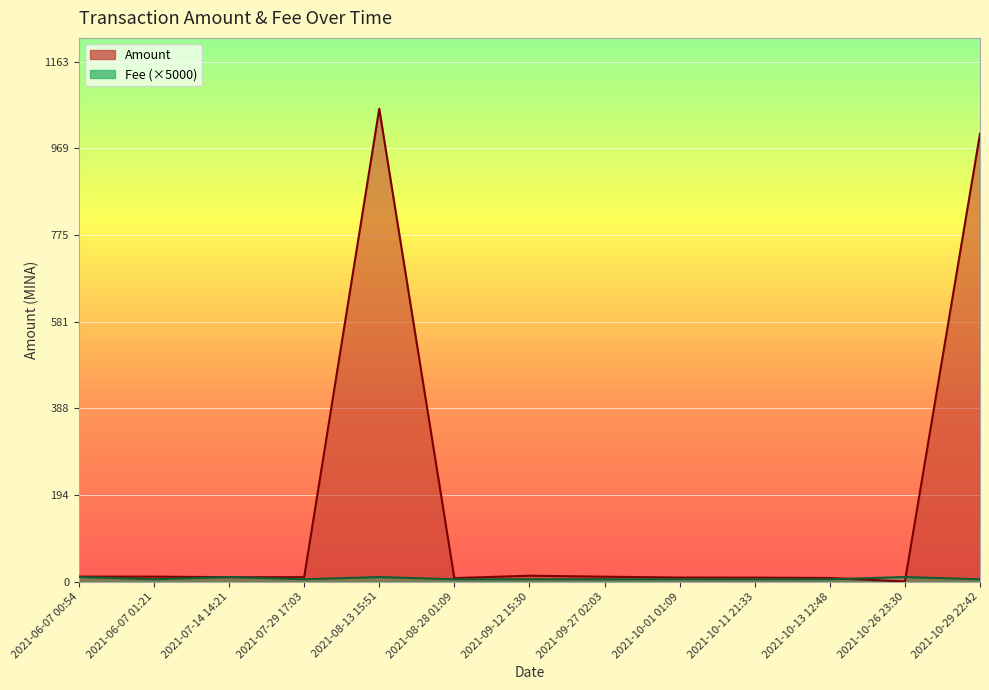

Rank the series by their maximum value, from lowest to highest.

Fee, Amount